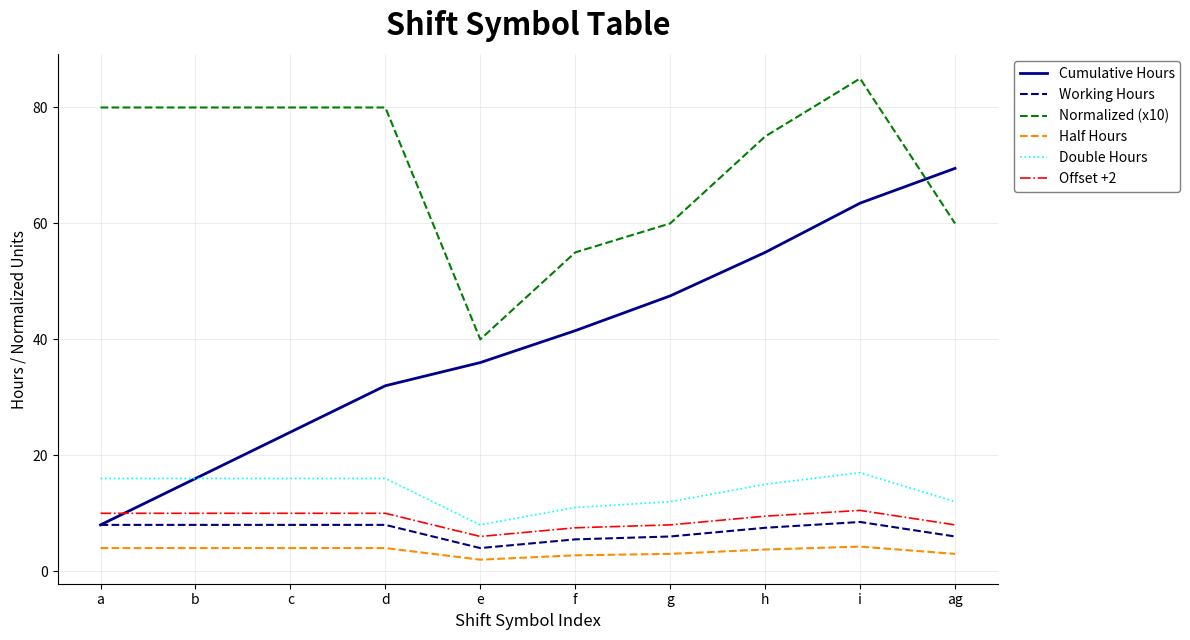

What is the sum of the Normalized (x10) values at g and h?

135.0